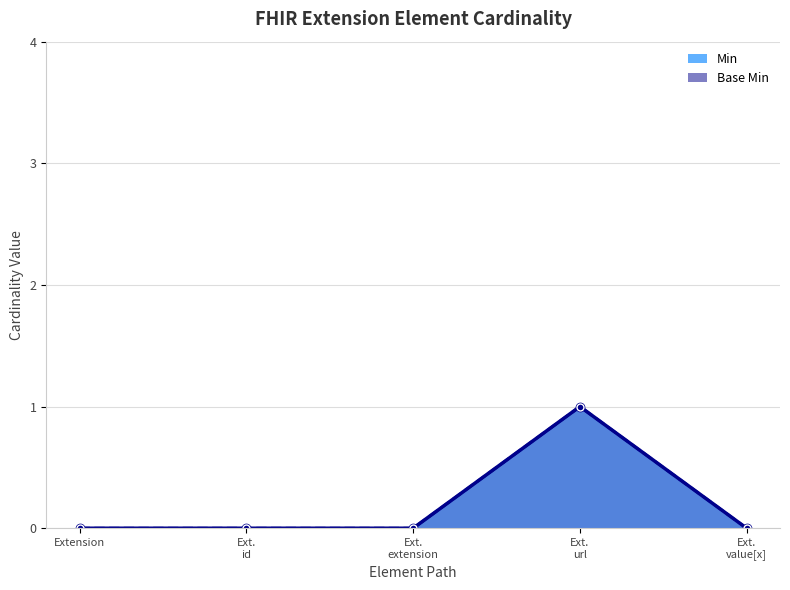

At Ext.
value[x], list the series in order from largest to smallest.

Min (line), Base Min (line)